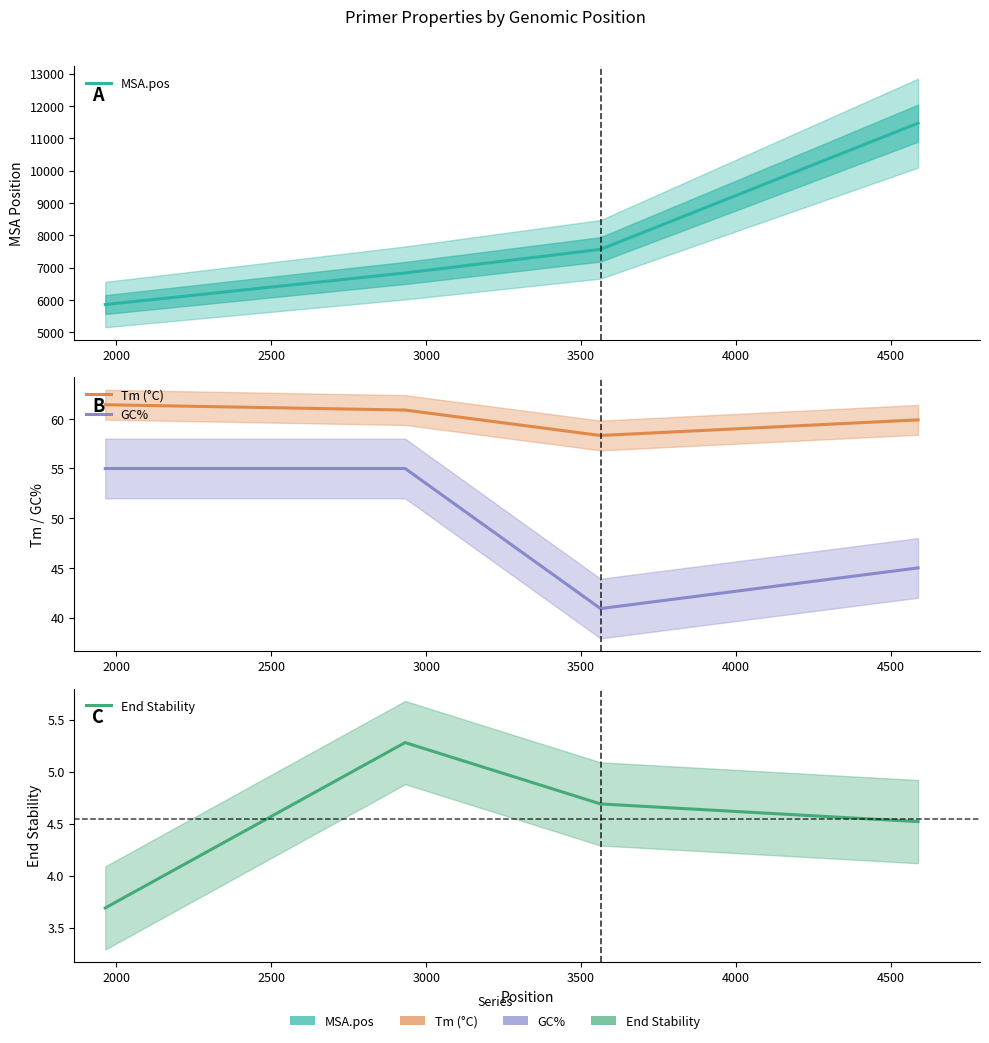

In End Stability, how many points are higher than both neighbors (excluding endpoints)?

1